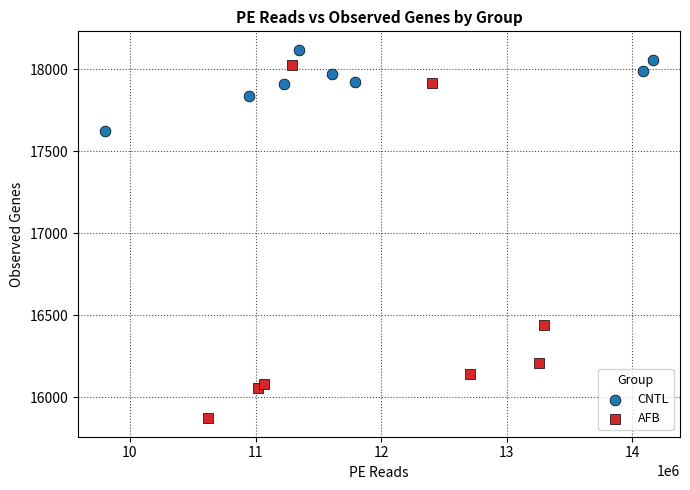

Which series reaches the maximum Y coordinate?

CNTL